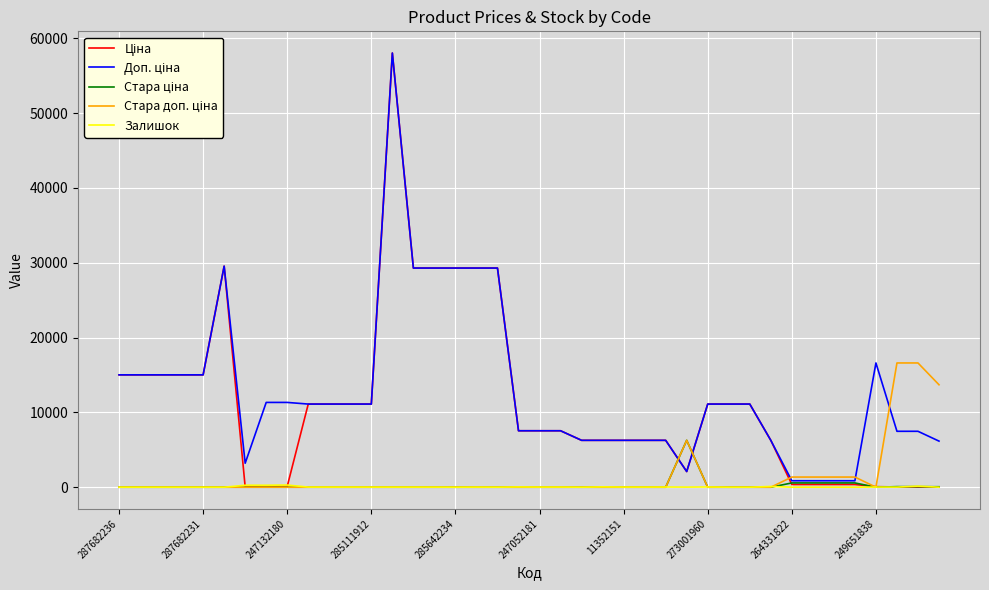

What is the maximum value shown in the chart?

58037.0